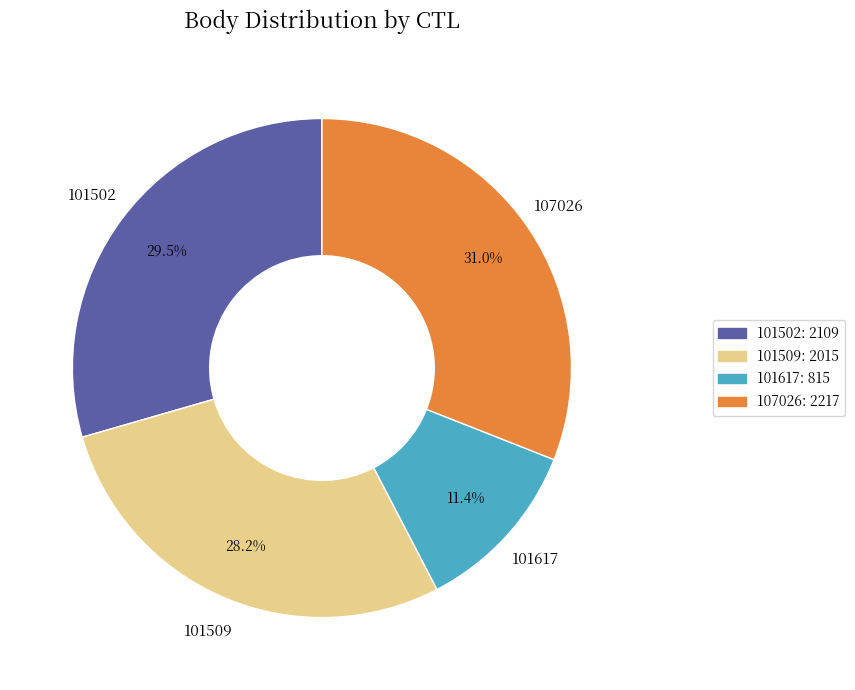

Rank the categories by value from lowest to highest.

101617, 101509, 101502, 107026